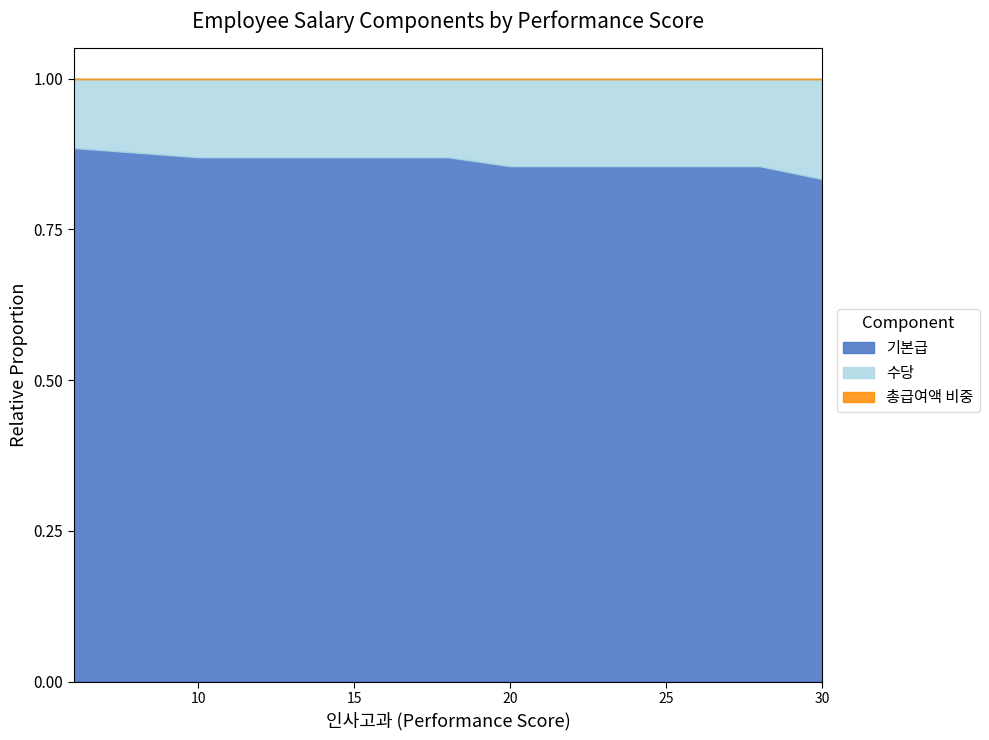

What is the total value across all series at 20?

1.0